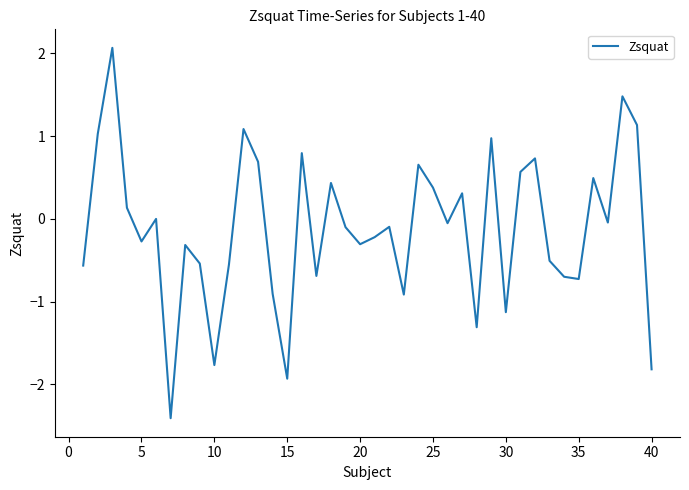

Does the chart have visible grid lines?

No